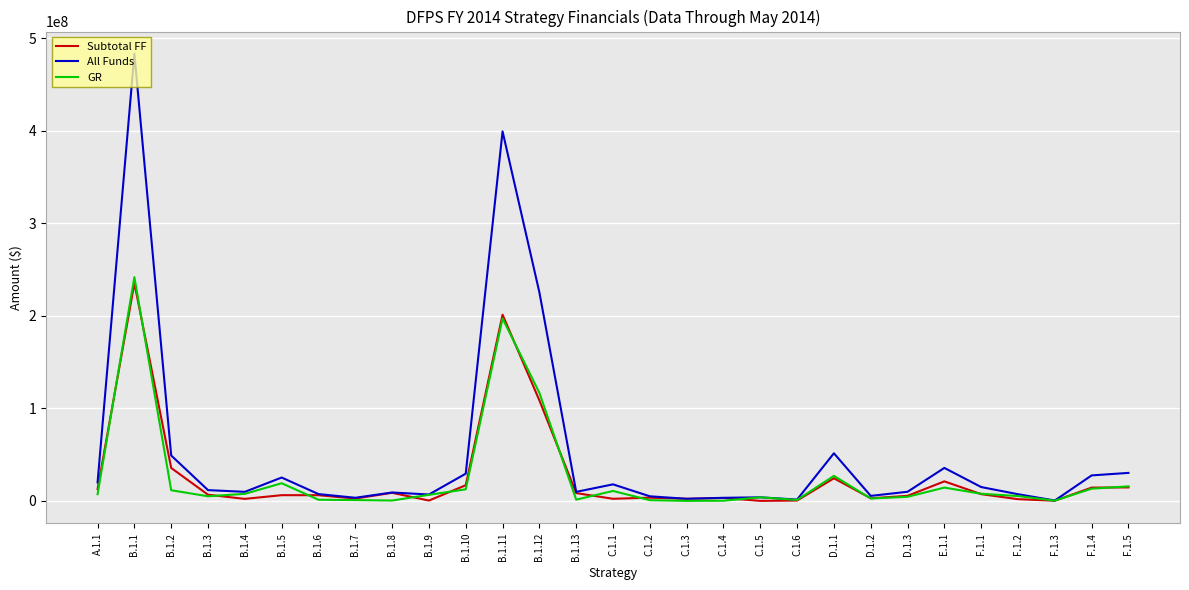

At which label is Subtotal FF closest to 117667363?

B.1.12